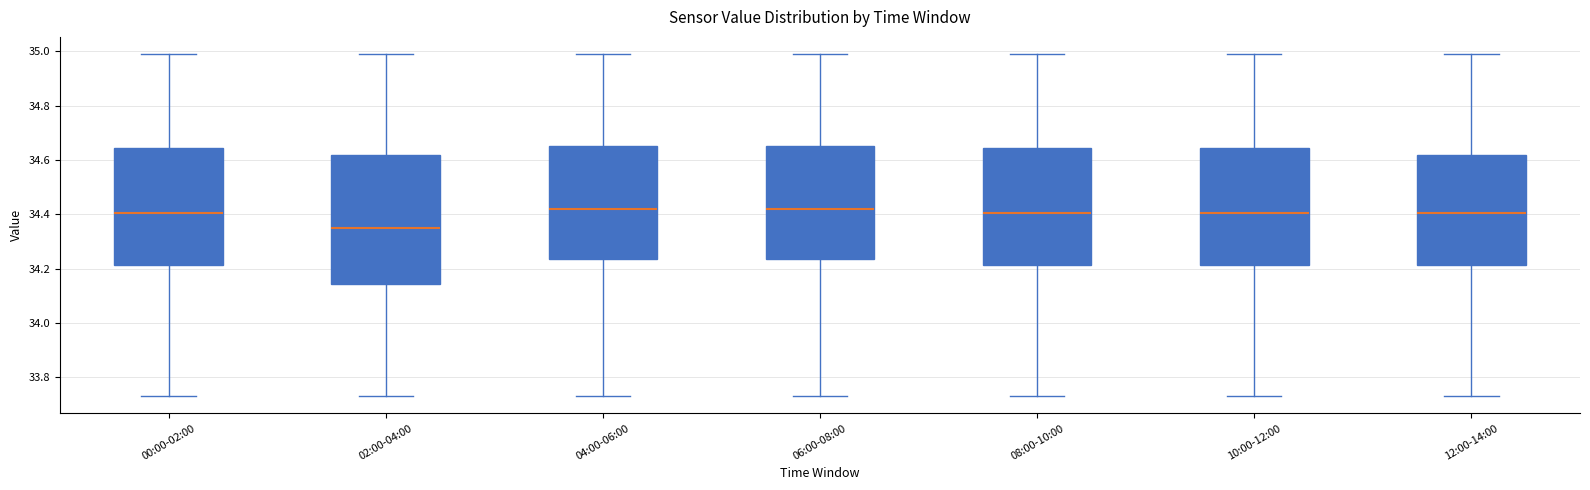

Reading left to right, transcribe this box plot: for each box, give where its median line is, the range the box spans, and where its two whiskers end, as read against the y-axis. The values are not printed on the chart, so give them approximately, as read against the axis.

00:00-02:00: median 34.40, box 34.22 to 34.64, whiskers 33.74 to 35.00
02:00-04:00: median 34.36, box 34.14 to 34.62, whiskers 33.74 to 35.00
04:00-06:00: median 34.42, box 34.24 to 34.66, whiskers 33.74 to 35.00
06:00-08:00: median 34.42, box 34.24 to 34.66, whiskers 33.74 to 35.00
08:00-10:00: median 34.40, box 34.22 to 34.64, whiskers 33.74 to 35.00
10:00-12:00: median 34.40, box 34.22 to 34.64, whiskers 33.74 to 35.00
12:00-14:00: median 34.40, box 34.22 to 34.62, whiskers 33.74 to 35.00